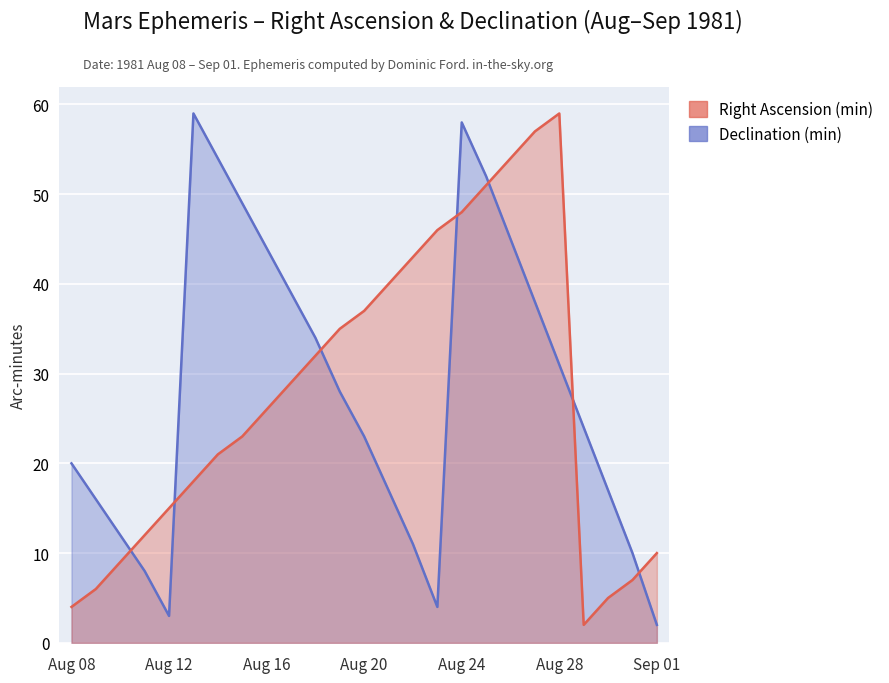

True or false: Right Ascension (min) has more than 2 points higher than both neighbors.

False